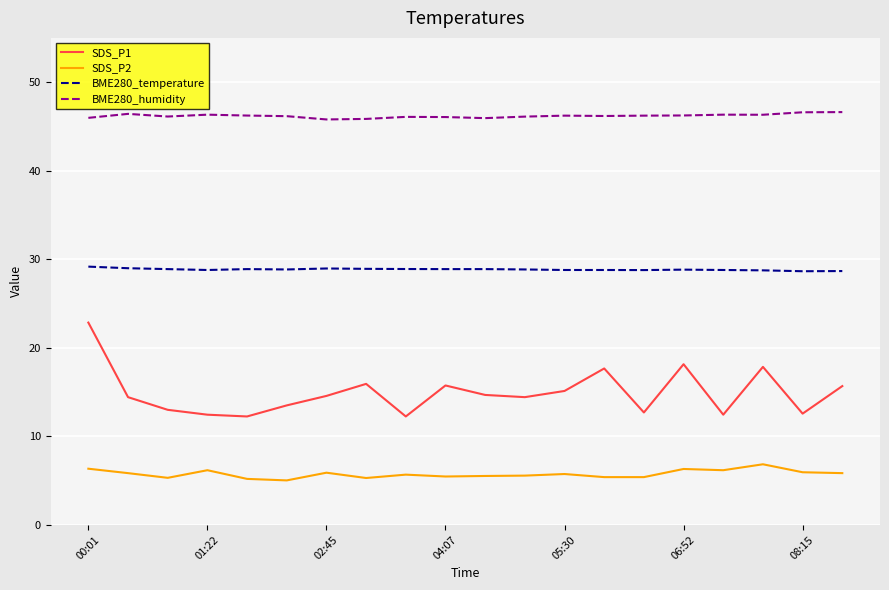

What is the minimum value shown in the chart?

5.0